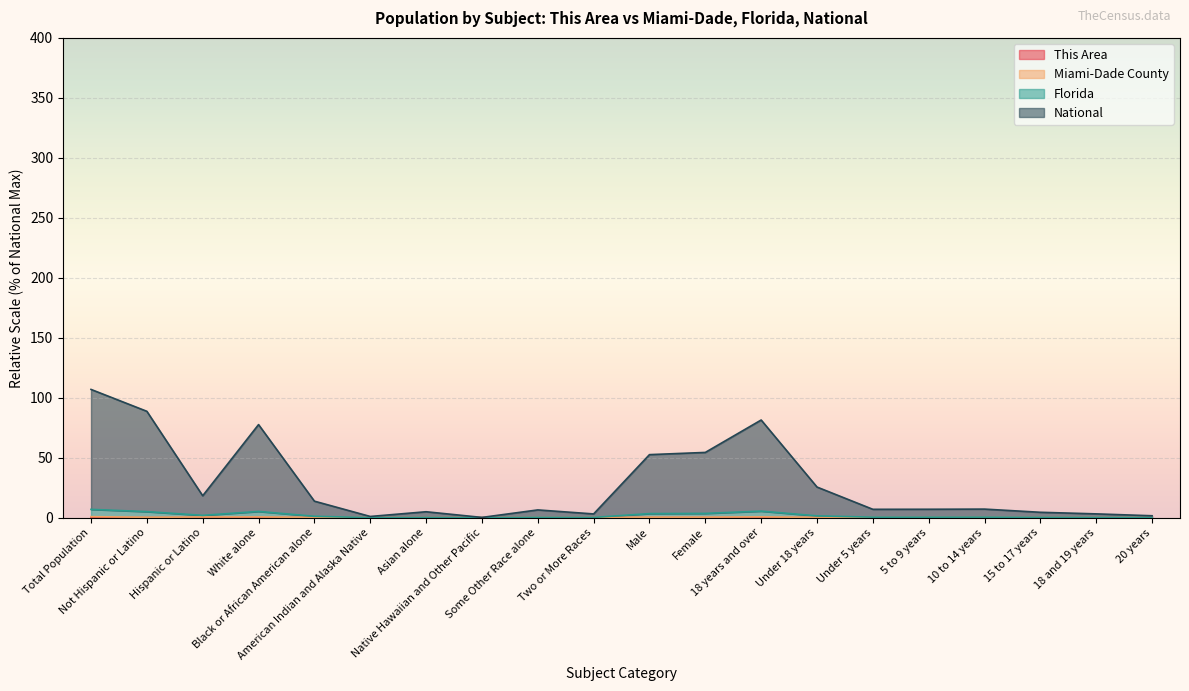

At which label is Florida closest to 3?

Male